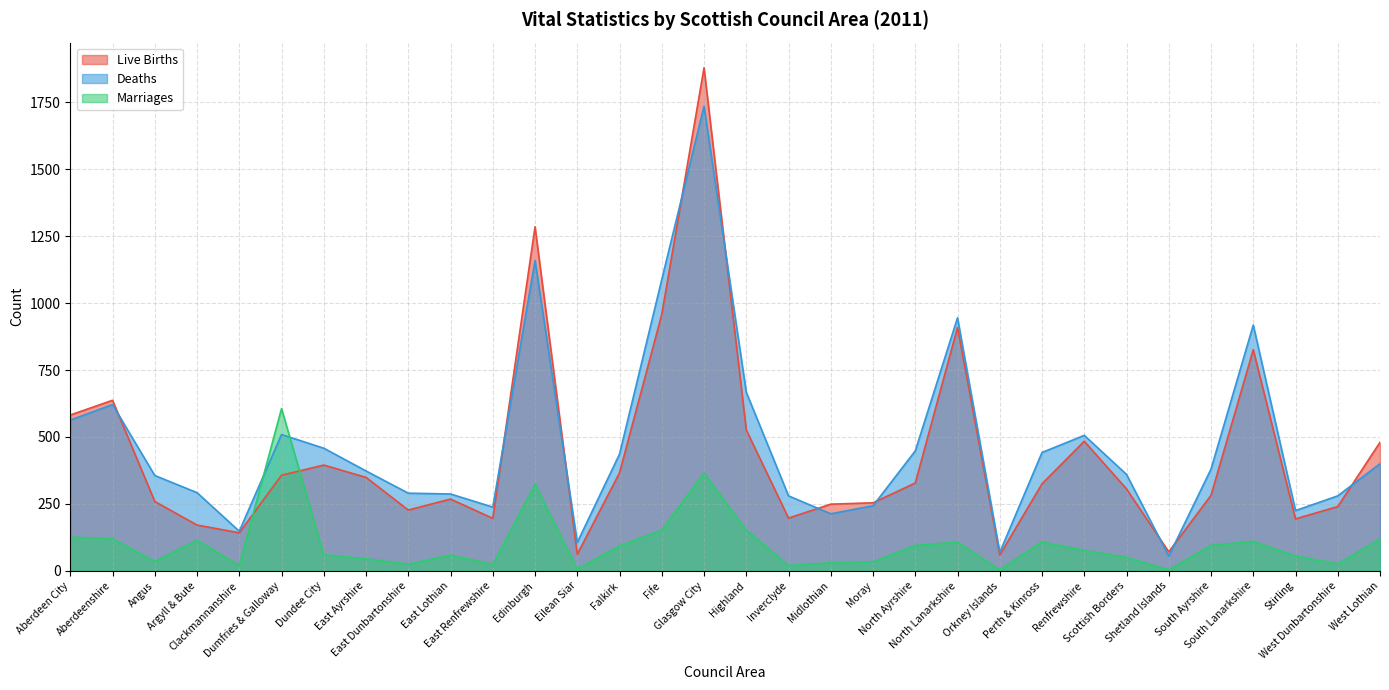

What value does the Deaths series have at Stirling?

225